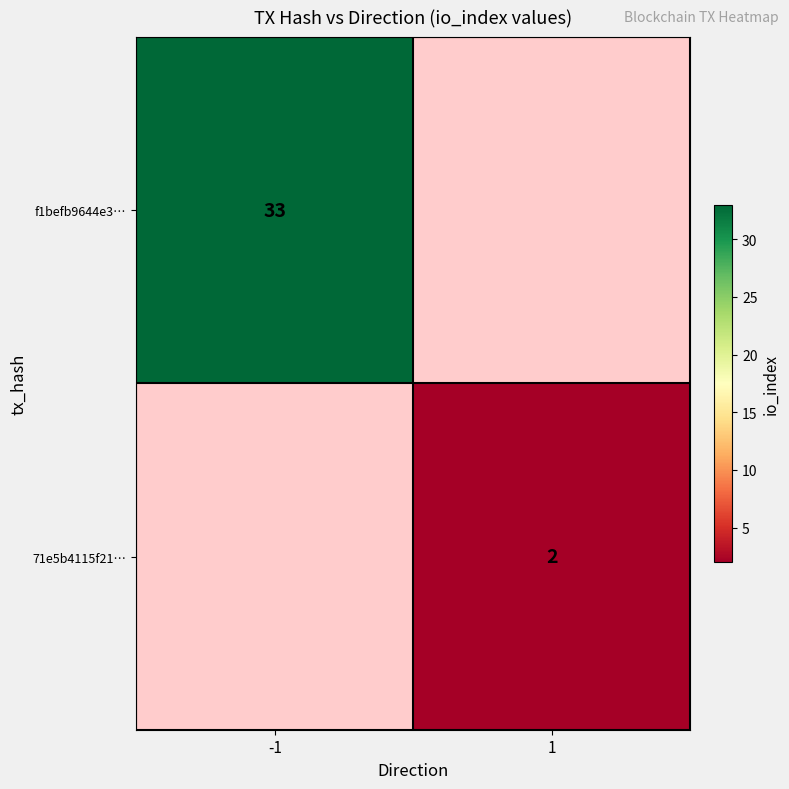

Is it true that 71e5b4115f21… equals 0.6 at 1?

False